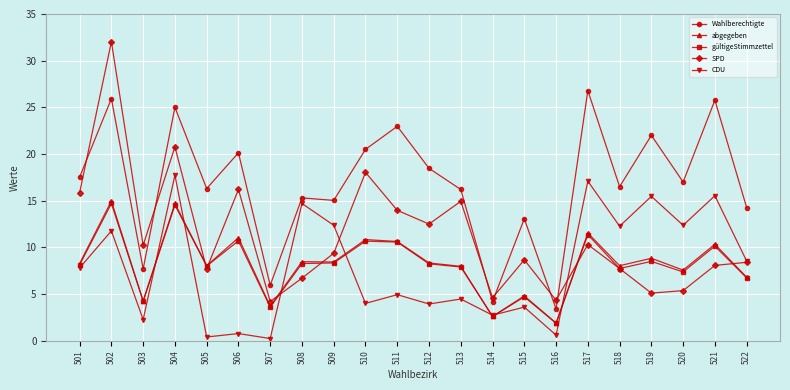

True or false: SPD and abgegeben intersect in this chart.

True